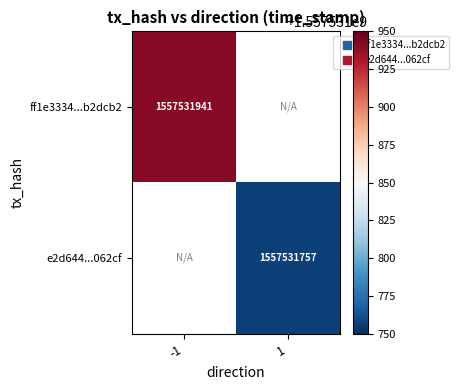

Which series has the largest total across all categories?

ff1e3334...b2dcb2